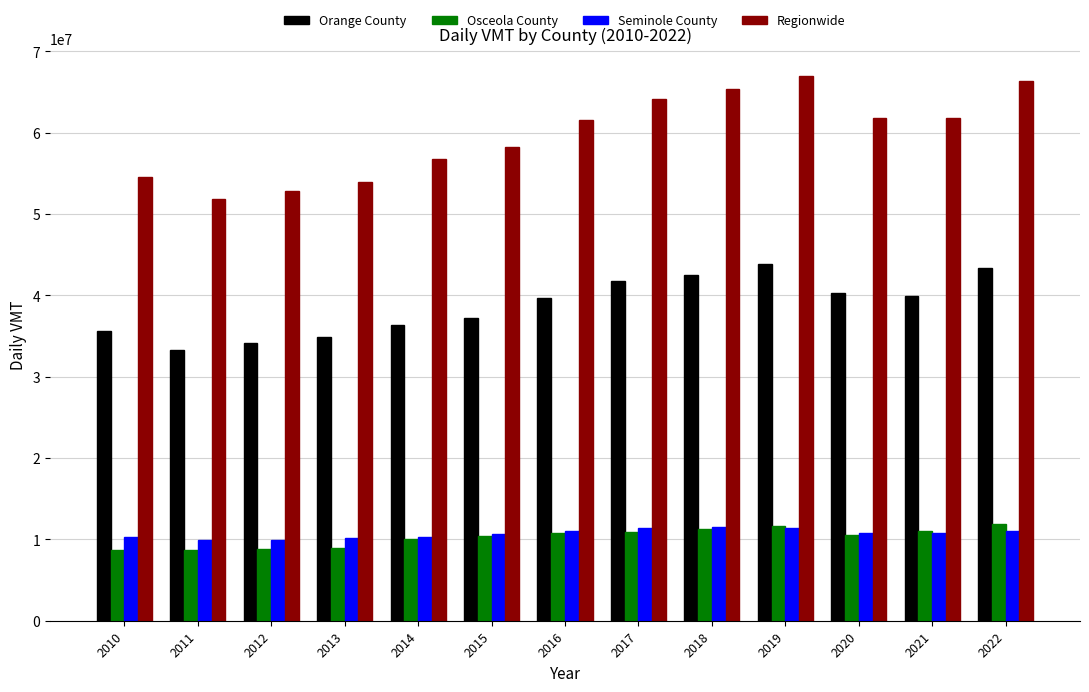

Read the Seminole County value at 2022.

11075466.7